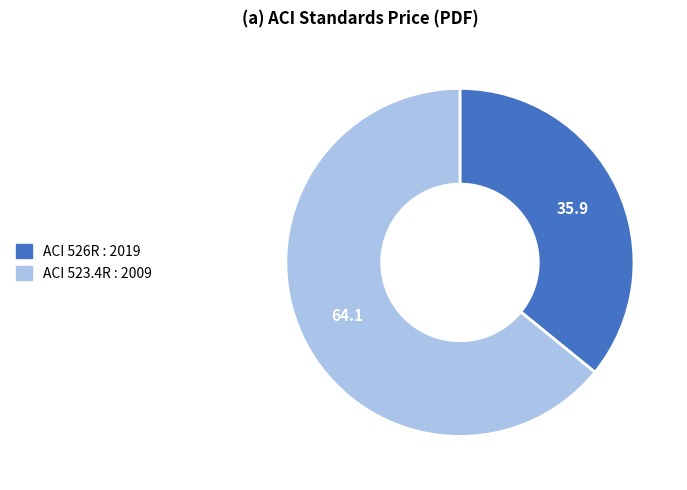

What is the largest slice in the pie chart?

ACI 523.4R : 2009